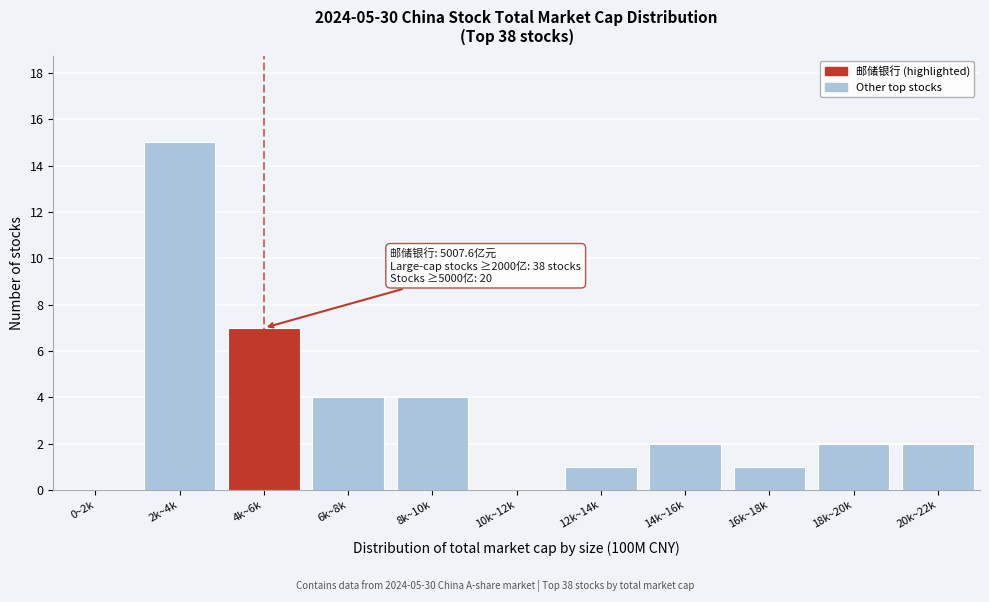

Reading left to right, transcribe all the data shown in this chart.

0~2k=0	2k~4k=15	4k~6k=7	6k~8k=4	8k~10k=4	10k~12k=0	12k~14k=1	14k~16k=2	16k~18k=1	18k~20k=2	20k~22k=2